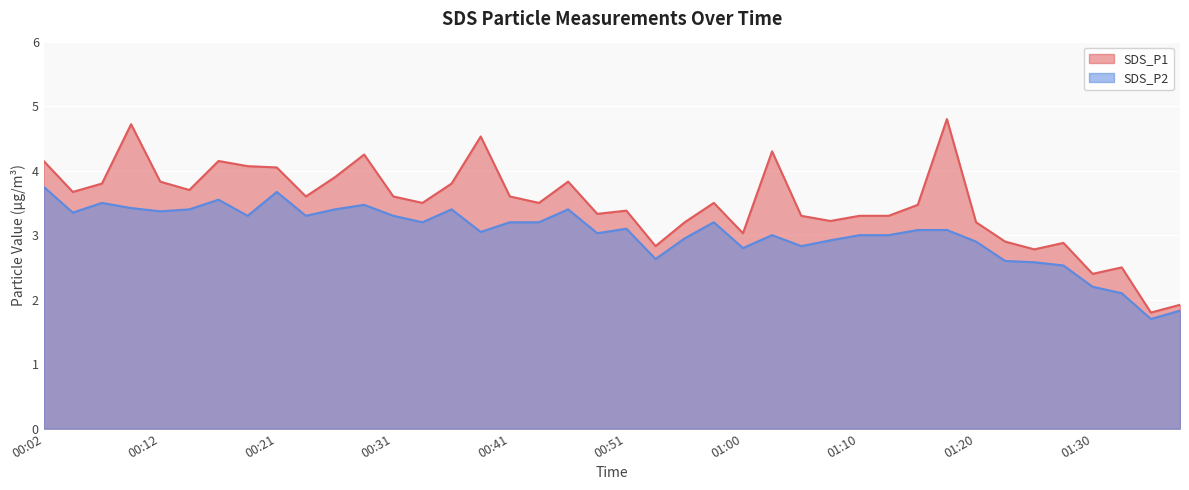

Which has a higher value, 00:19 or 01:08?

00:19